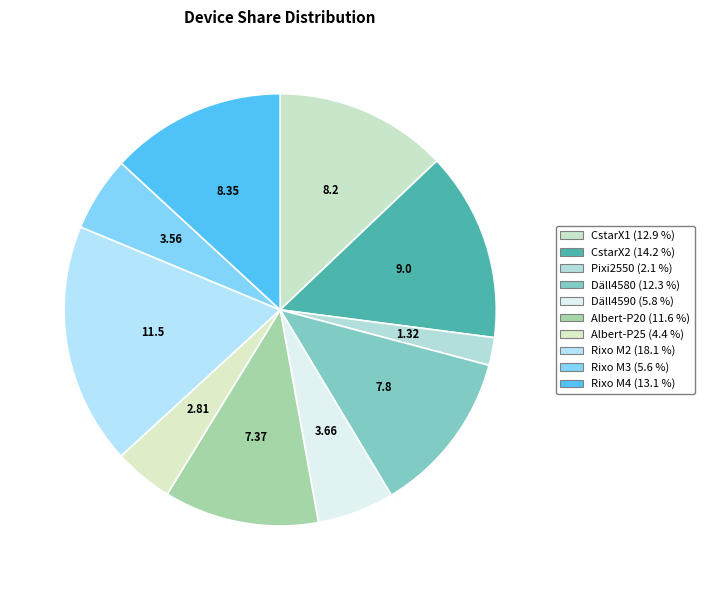

To the nearest percent, what percentage of the pie is CstarX2?

14%